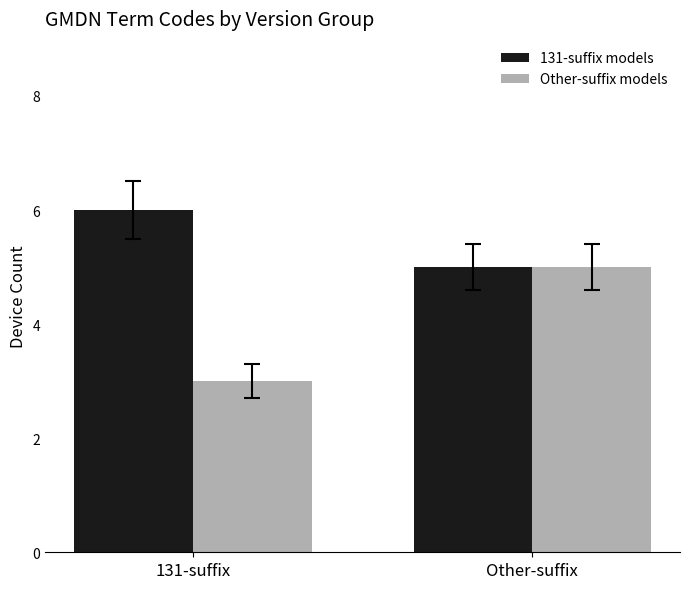

Between 131-suffix and Other-suffix, which series saw the biggest shift?

Other-suffix models